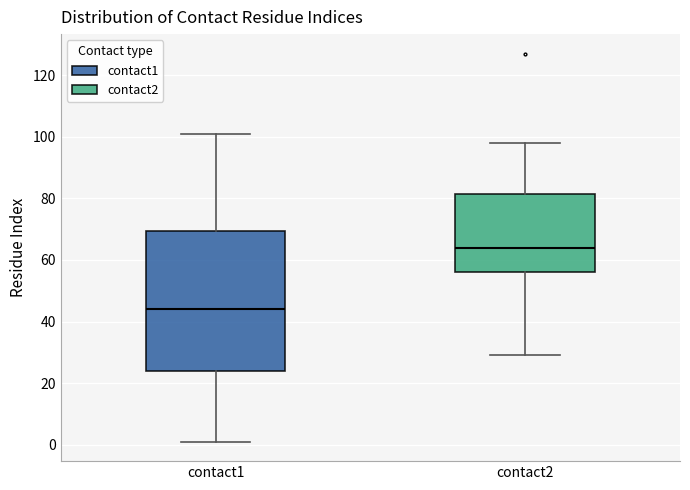

Reading left to right, transcribe this box plot: for each box, give where its median line is, the range the box spans, and where its two whiskers end, as read against the y-axis. The values are not printed on the chart, so give them approximately, as read against the axis.

contact1: median 44, box 24 to 70, whiskers 2 to 102
contact2: median 64, box 56 to 82, whiskers 30 to 98